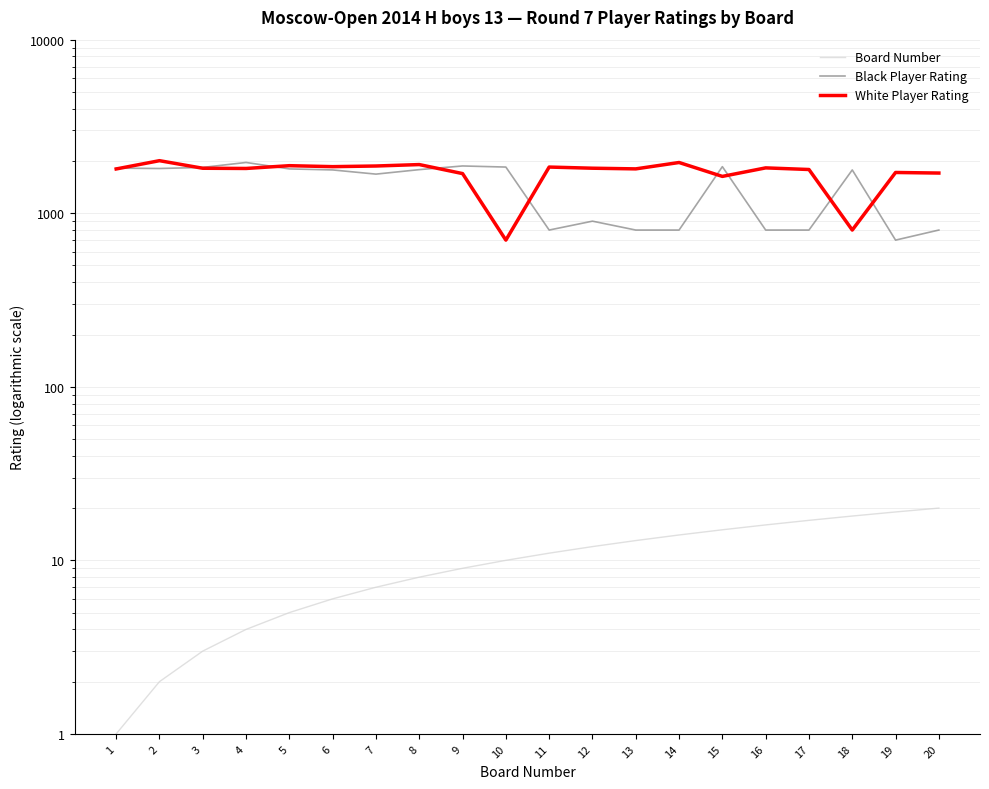

At which category is the sum across all series the highest?

2